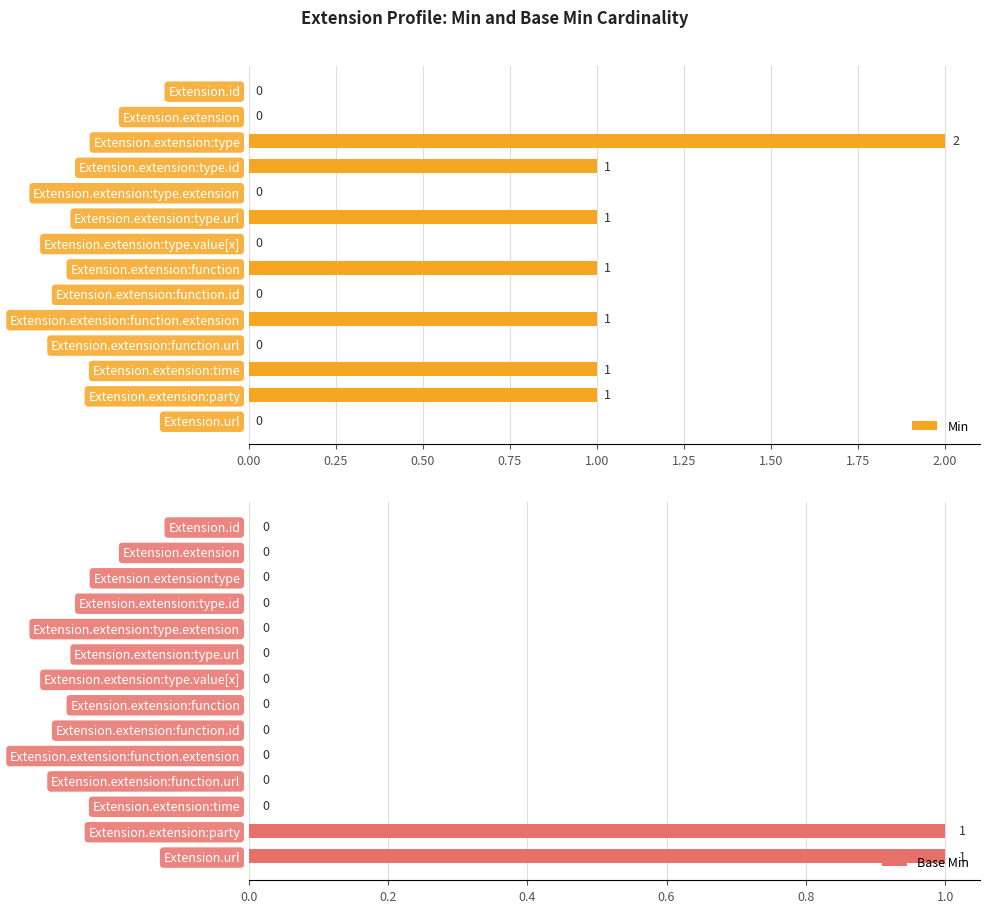

Is it true that Min equals 2 at Extension.extension:type?

True